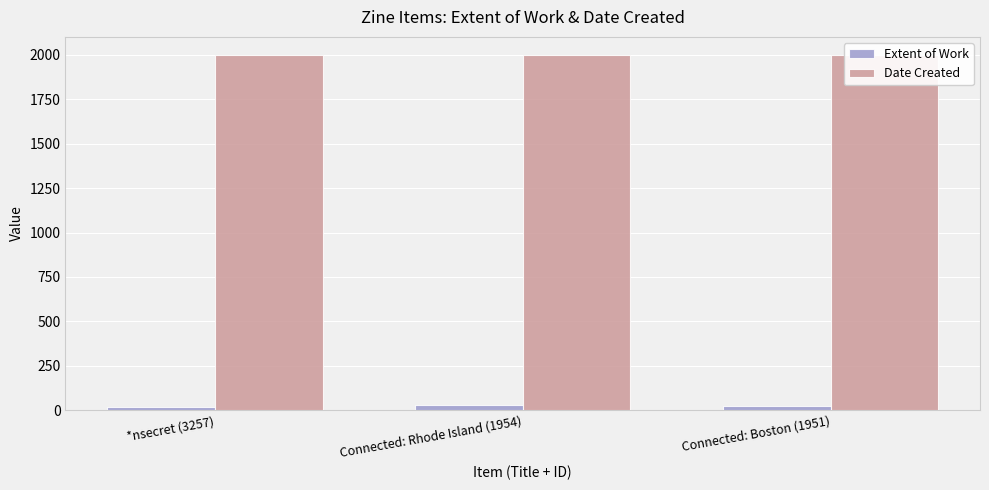

How many data points in Date Created are less than 2001?

1